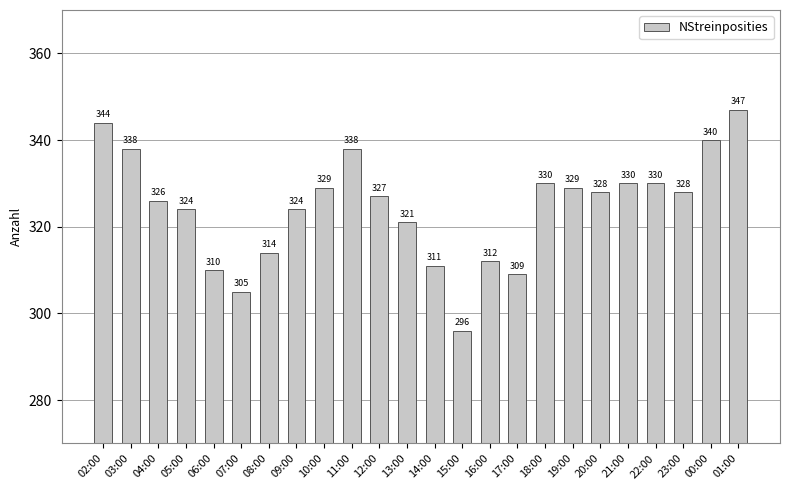

What is the change in value from 13:00 to 18:00?

+9